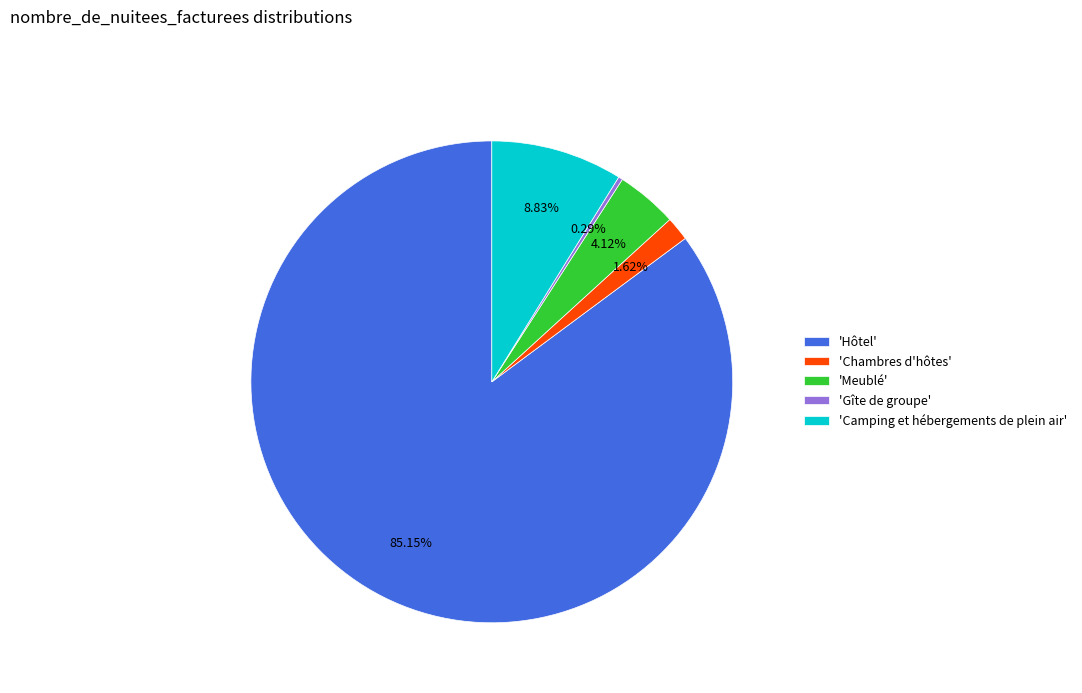

Which slice is the largest?

'Hôtel'